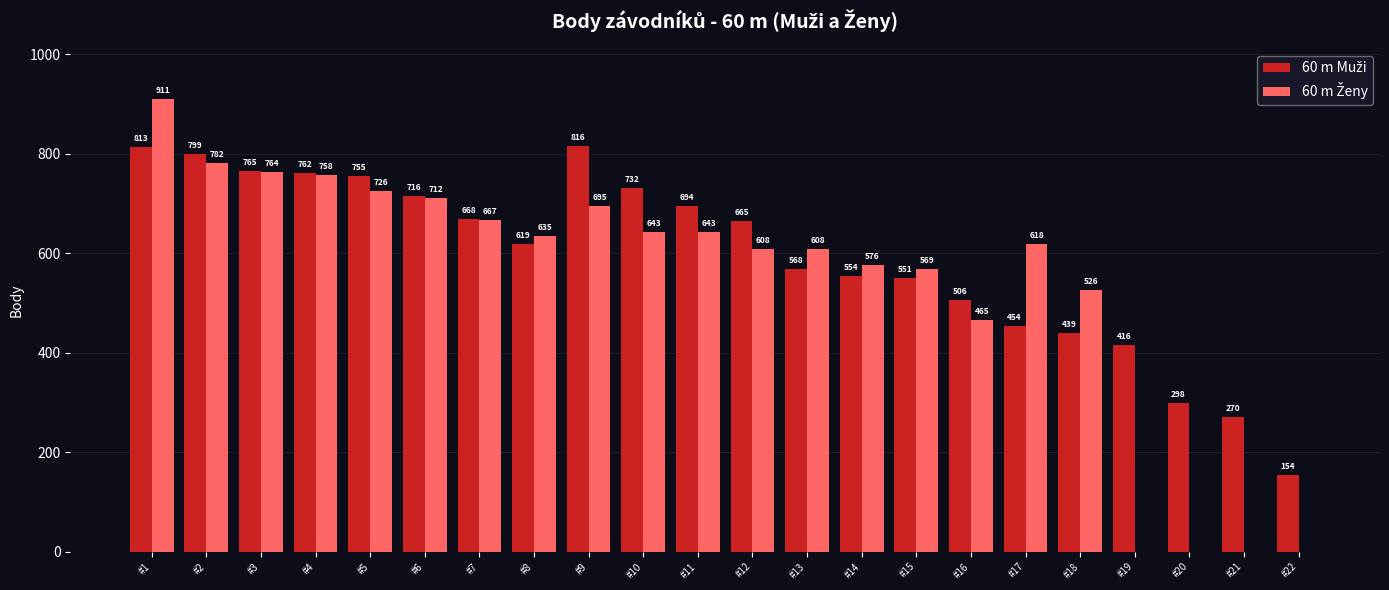

At which category is the sum across all series the highest?

#1